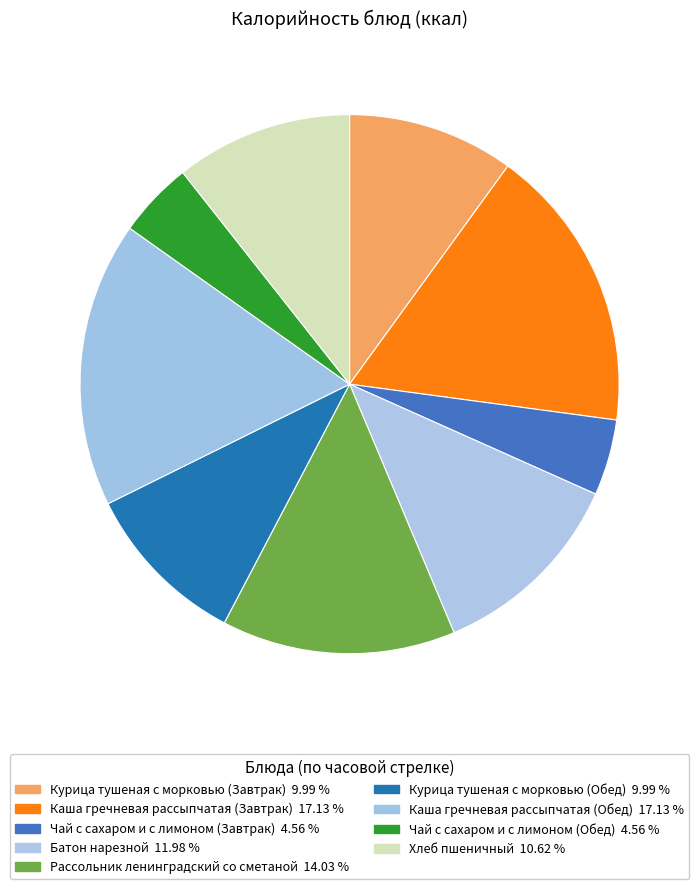

How many segments does this pie chart have?

9